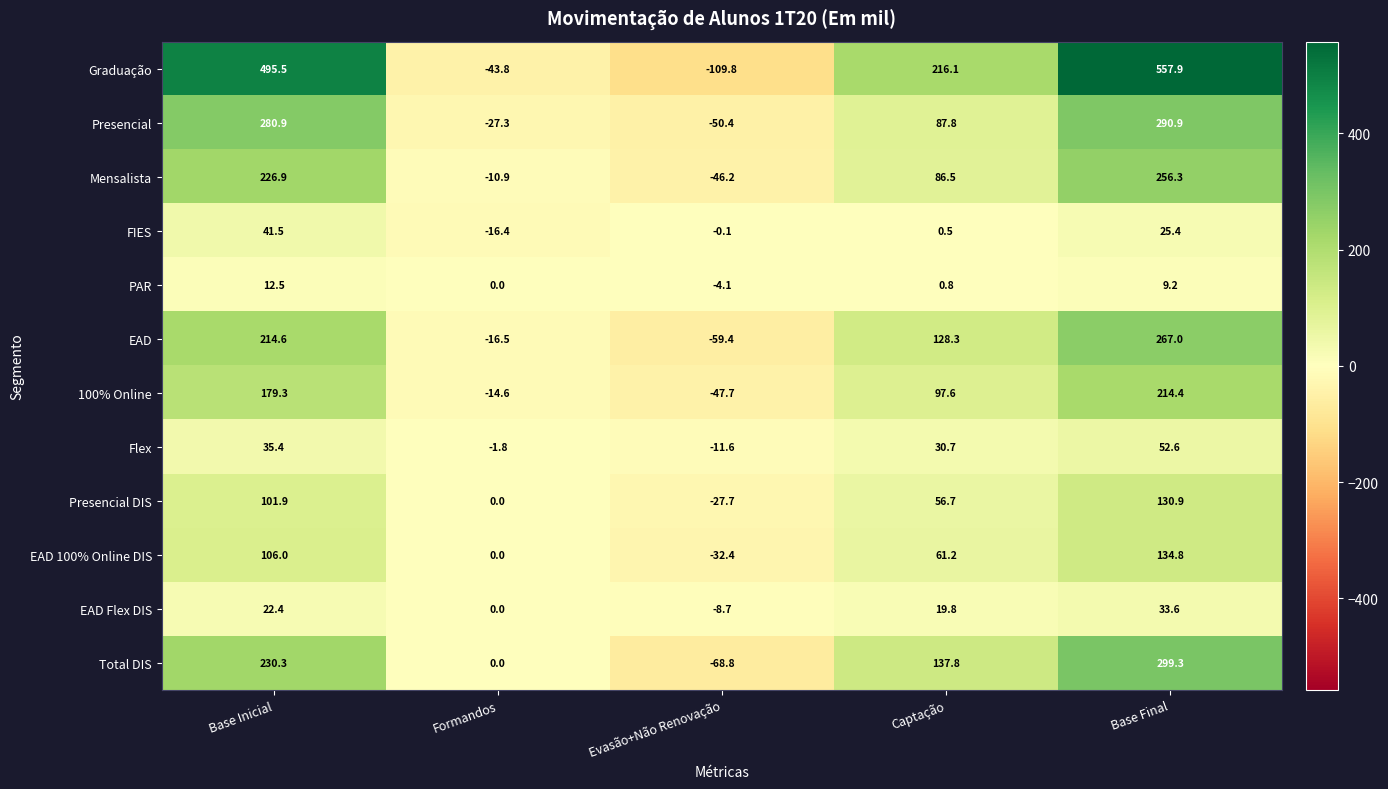

Between Base Inicial and Base Final, which series saw the biggest shift?

Total DIS